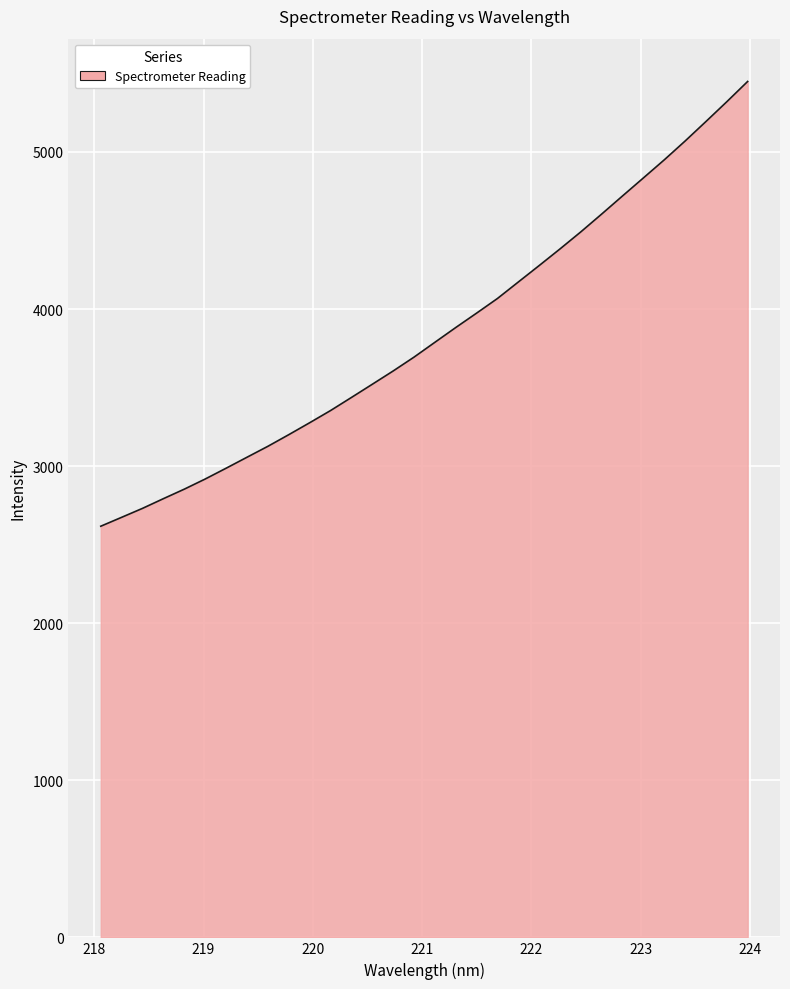

What is the minimum value shown in the chart?

2617.3